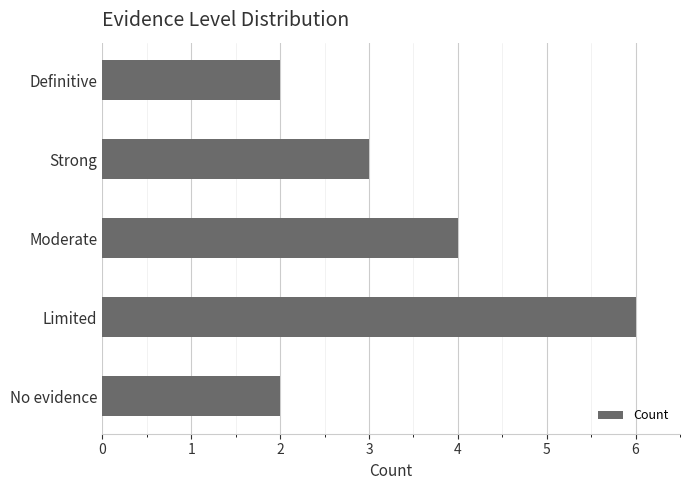

Read the value at Strong.

3